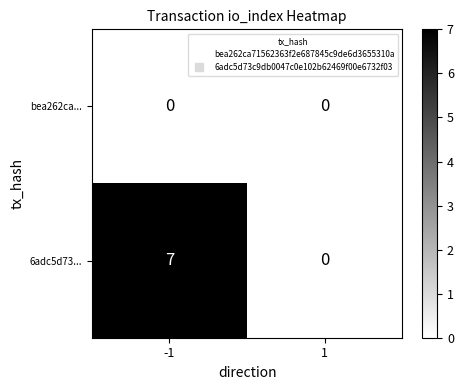

Which series has the largest total across all categories?

6adc5d73...